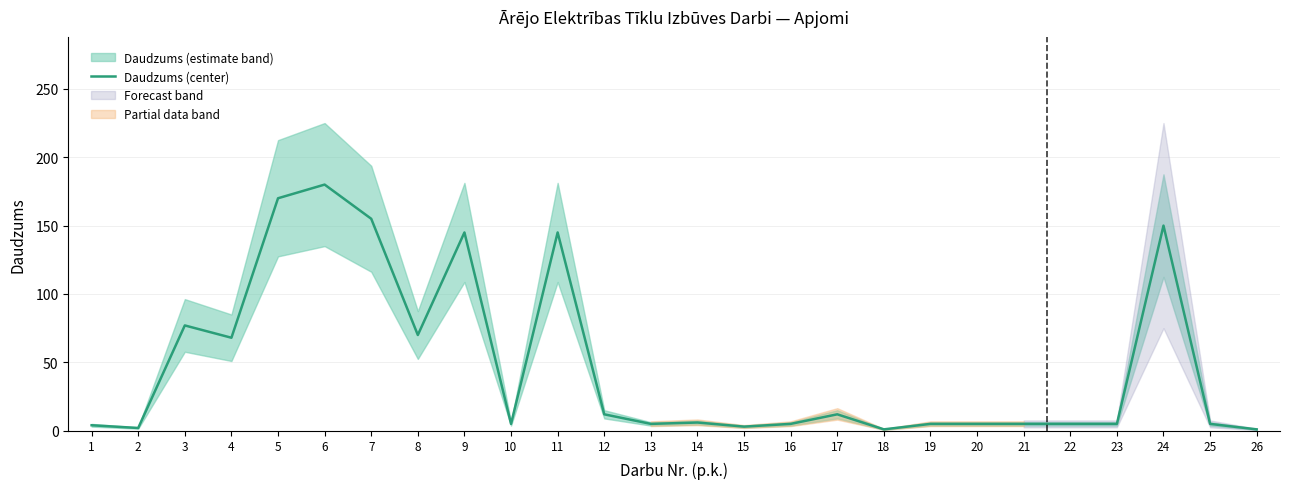

What is the sum of the values at 1 and 16?

9